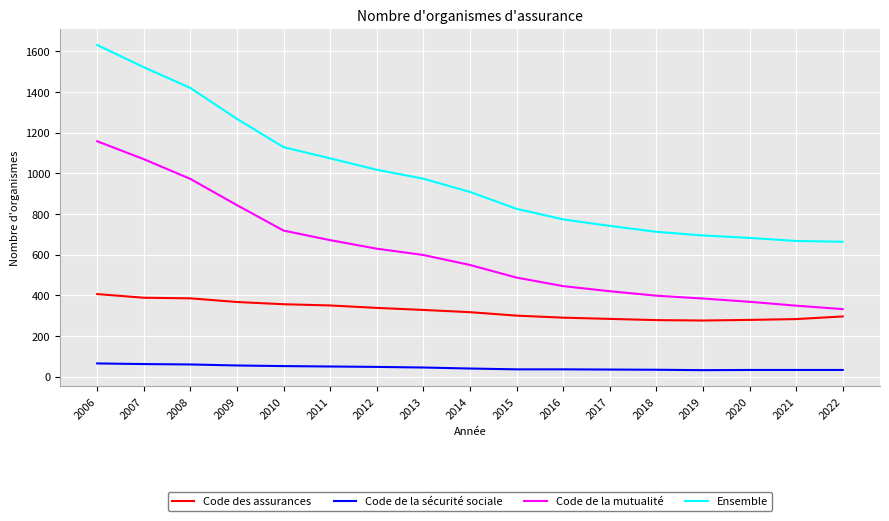

True or false: Code de la mutualité and Ensemble intersect in this chart.

False